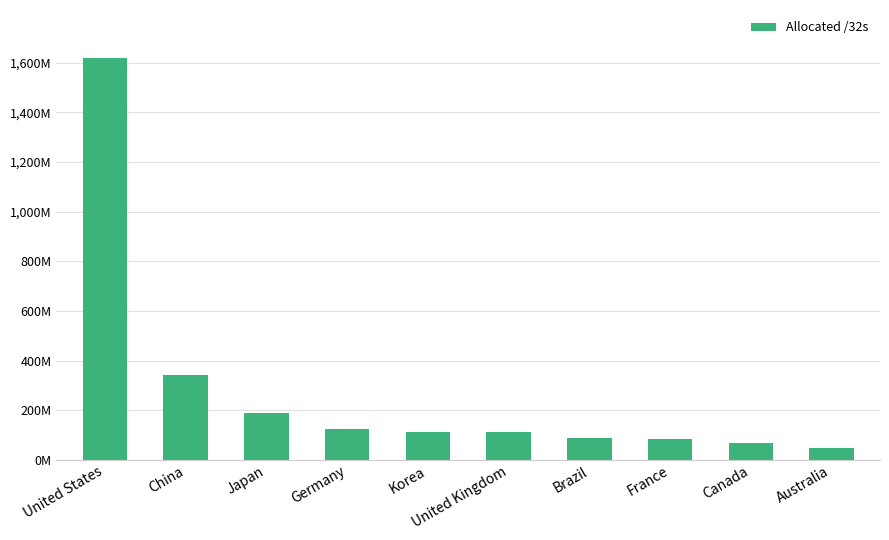

Does the chart contain any negative values?

No